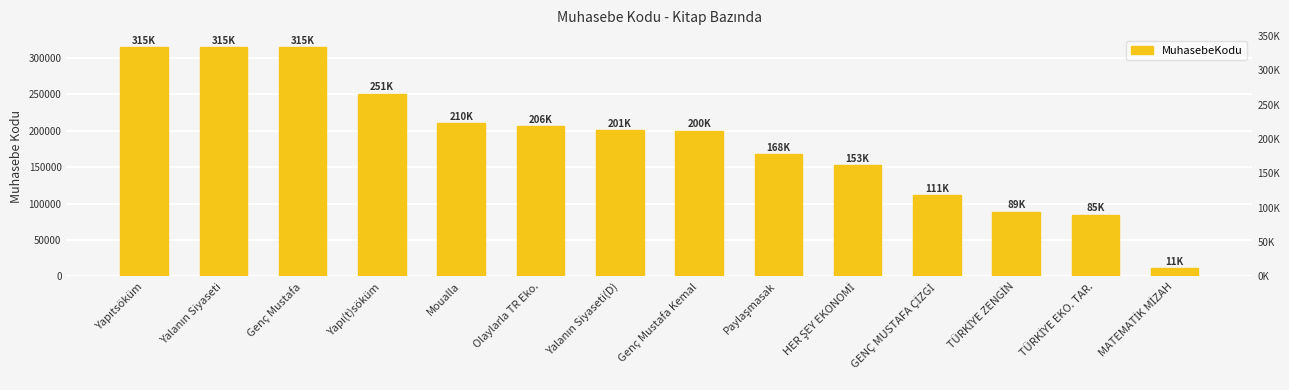

What is the change in value from Moualla to TÜRKİYE EKO. TAR.?

-125557